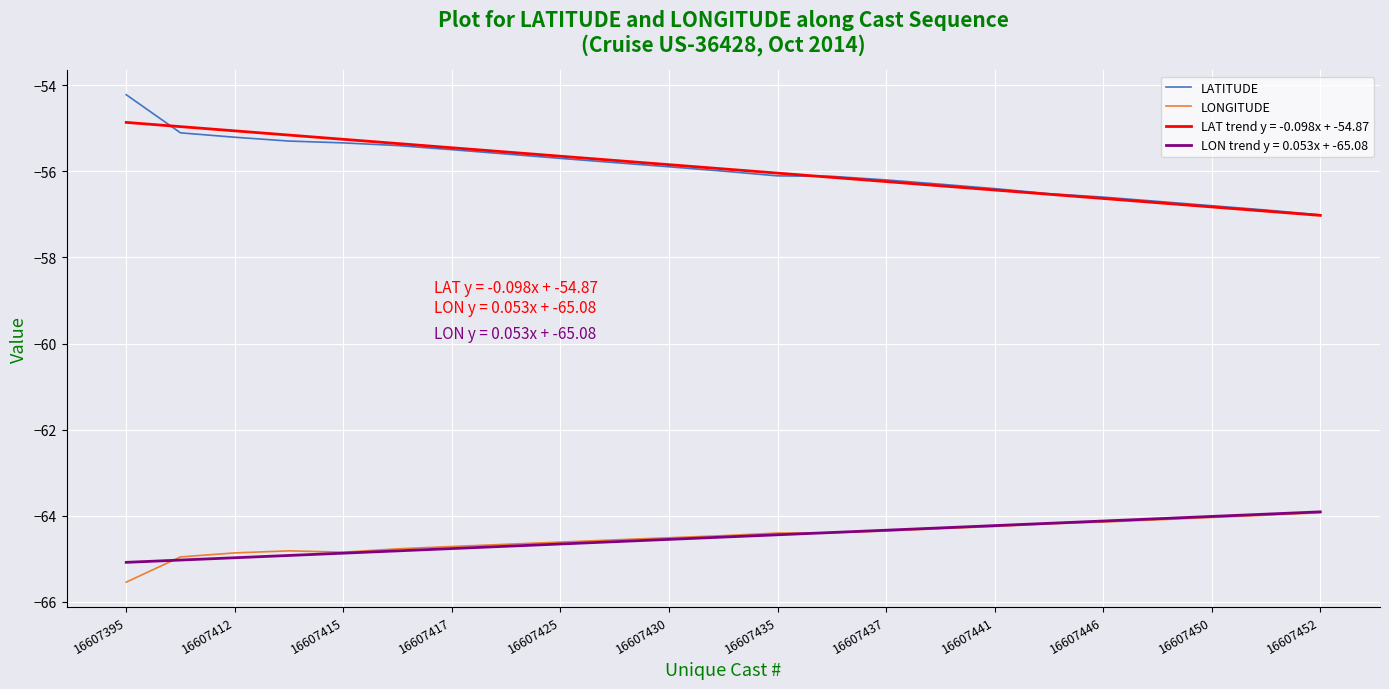

Which series has the widest spread of values?

LATITUDE